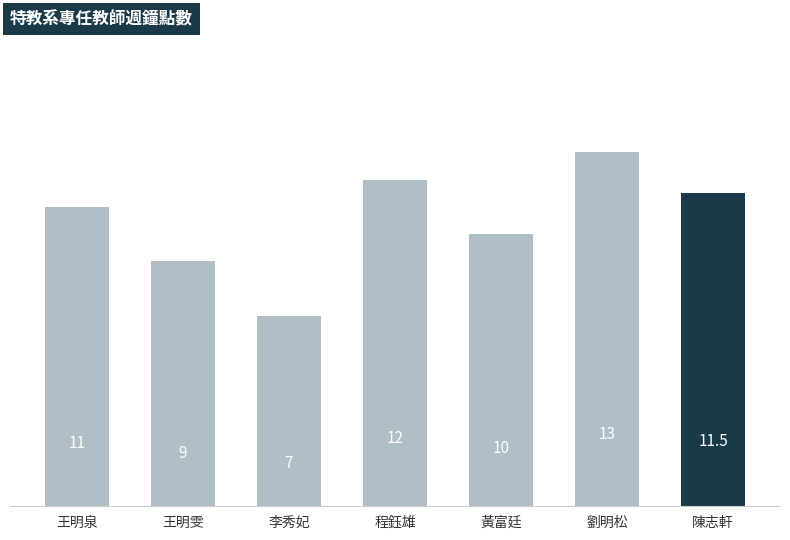

What is the maximum value shown in the chart?

13.0